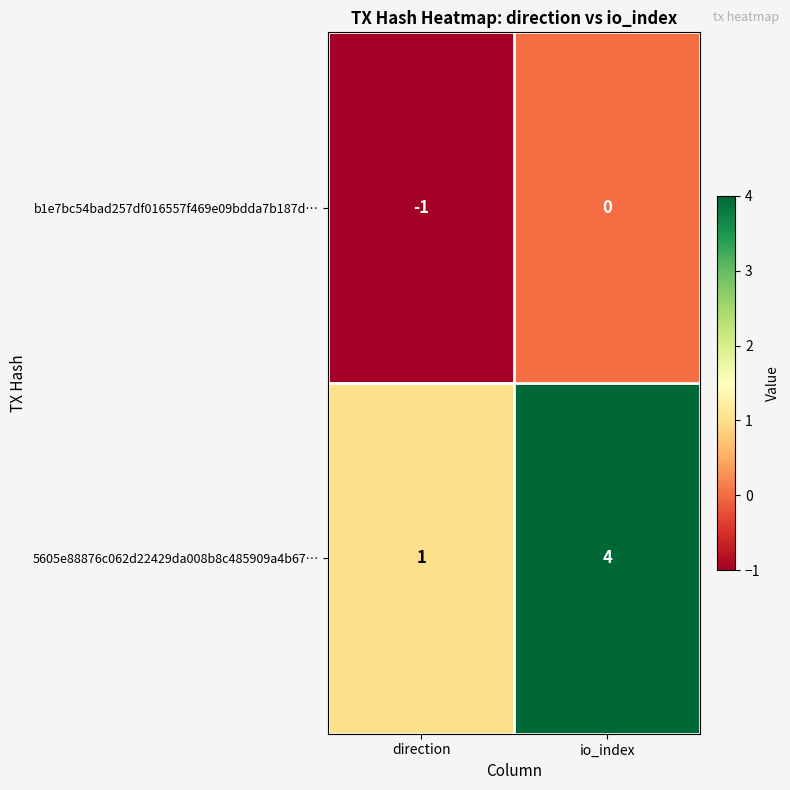

Which category has the lowest value in the b1e7bc54bad257df016557f469e09bdda7b187d… series?

direction